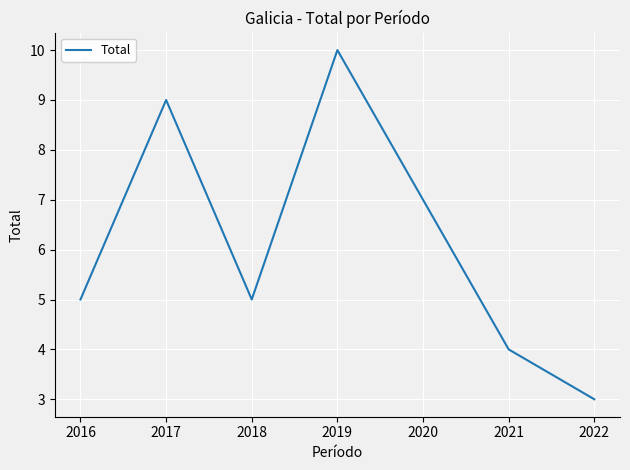

What is the maximum value shown in the chart?

10